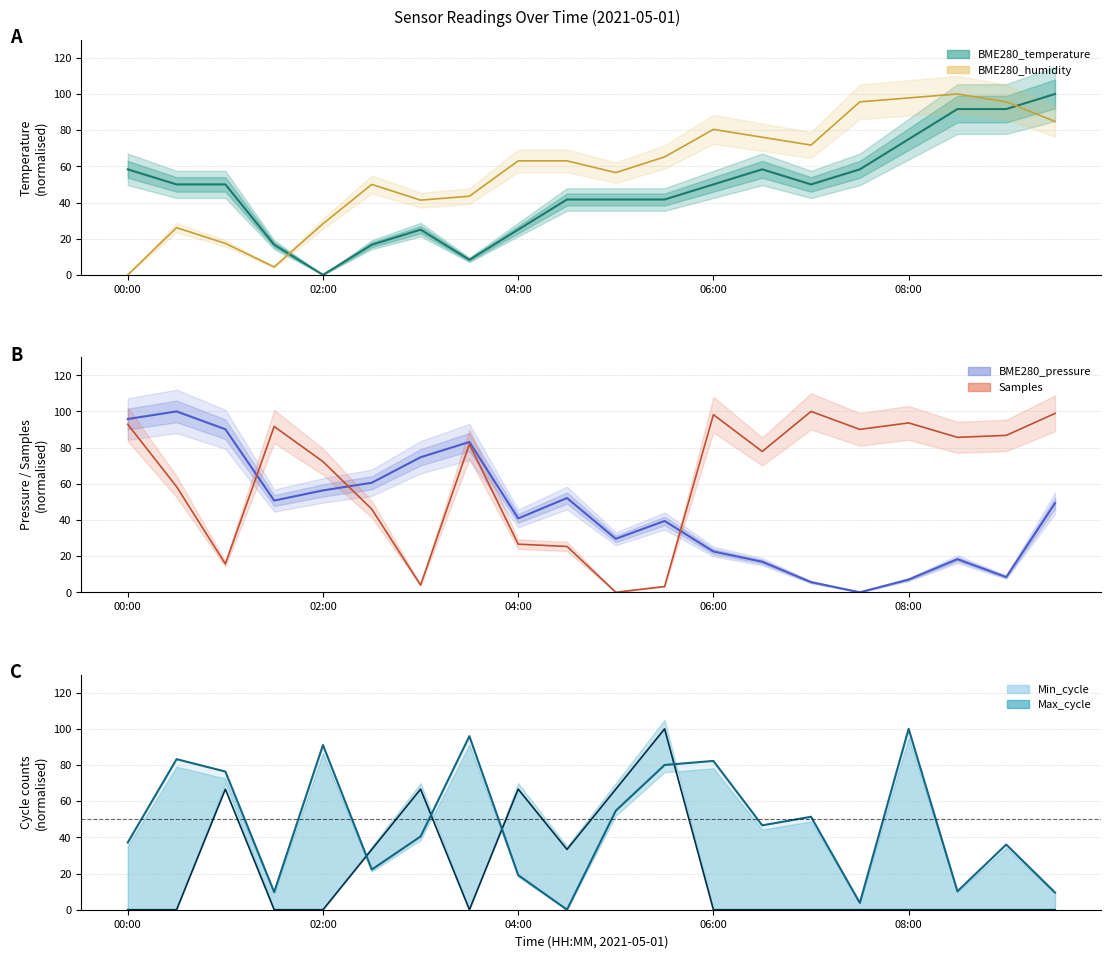

In BME280_pressure, how many points are higher than both neighbors (excluding endpoints)?

5